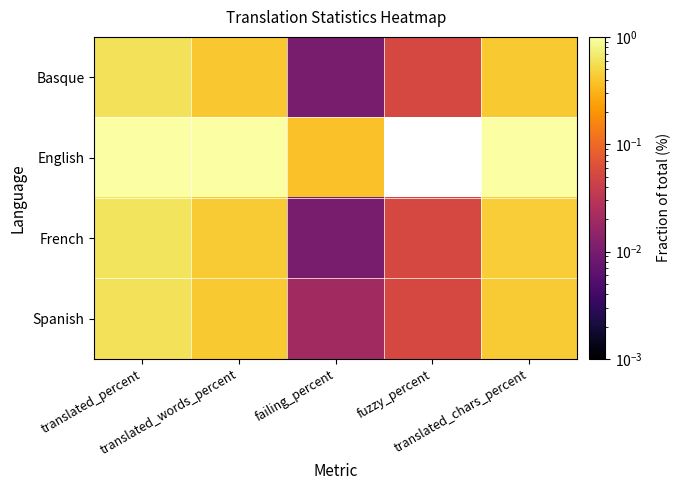

At failing_percent, list the series in order from smallest to largest.

Basque, French, Spanish, English